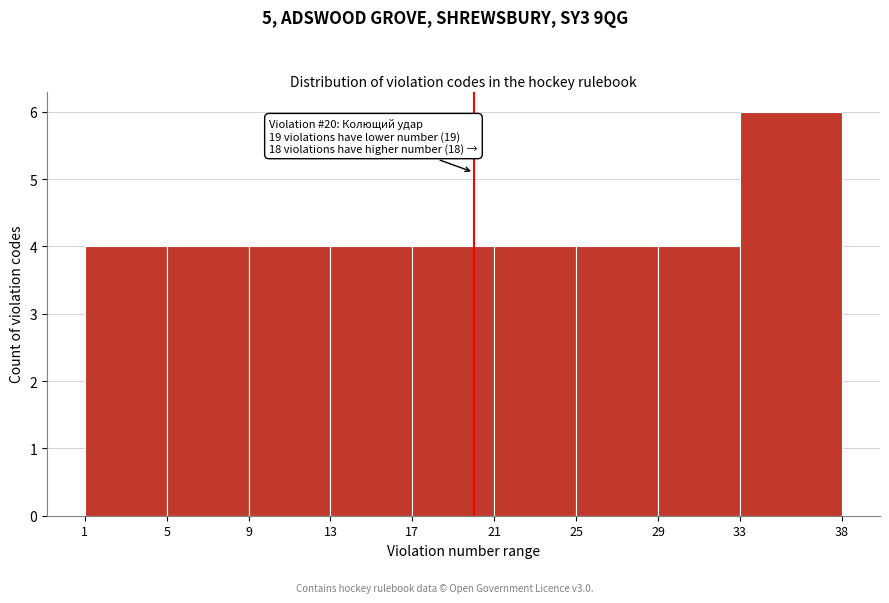

Which range on the x-axis has the tallest bar?

33 to 38